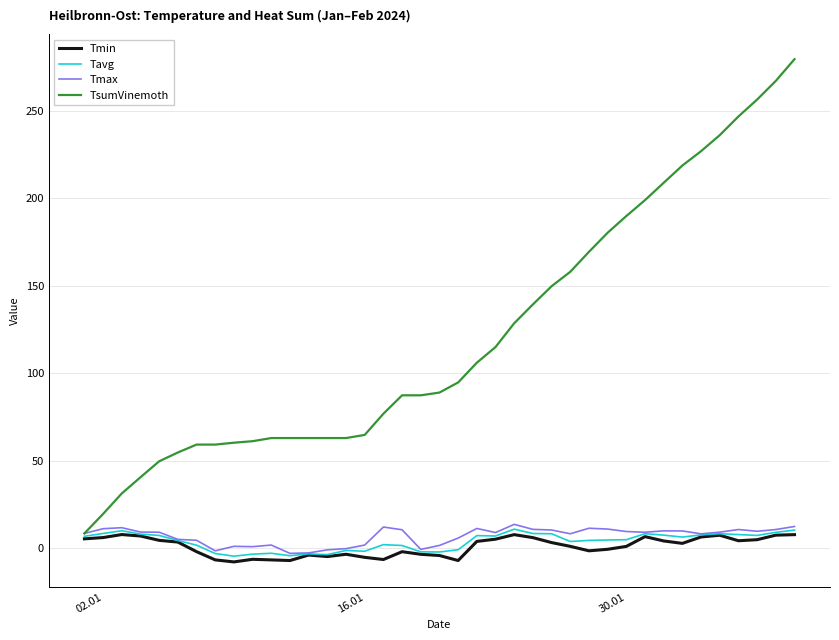

Which series has the largest range (max minus min)?

TsumVinemoth